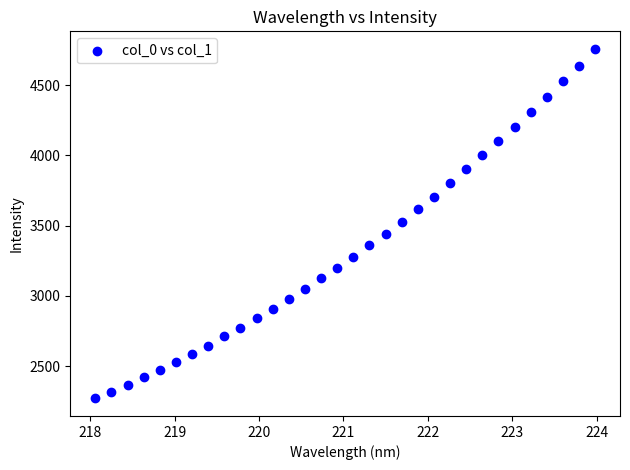

What is the range of X values (max minus min)?

5.9